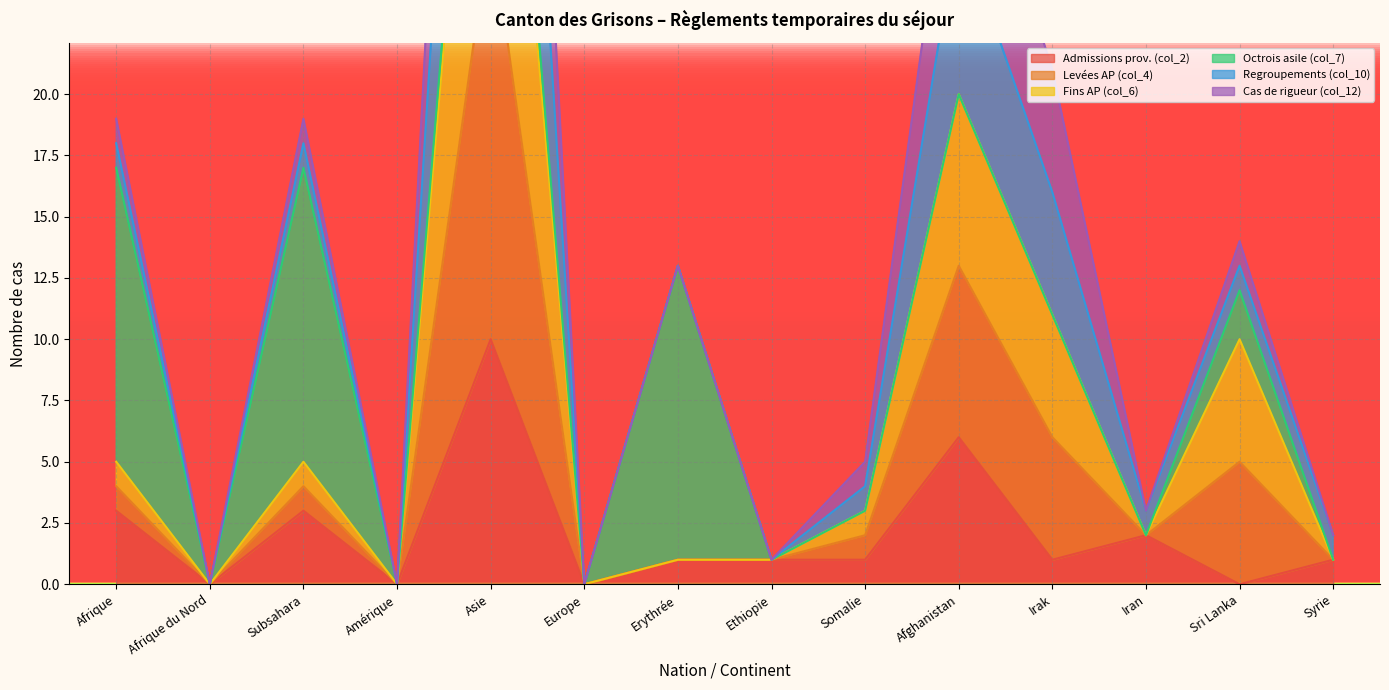

What is the label of the 14th point from the right?

Afrique